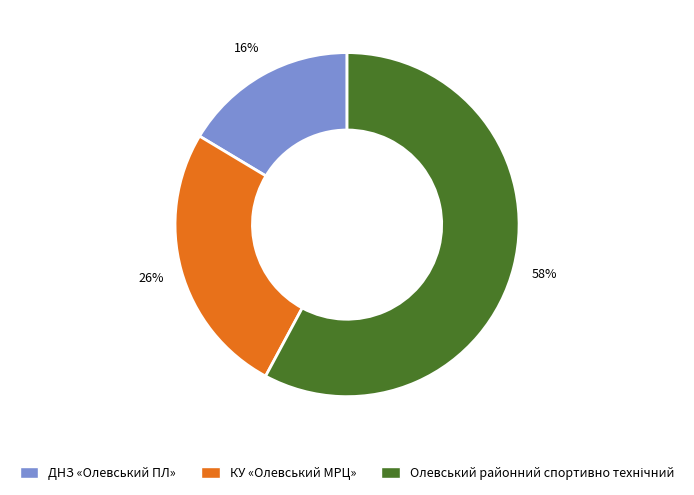

True or false: КУ «Олевський МРЦ» accounts for 15% of the total.

False